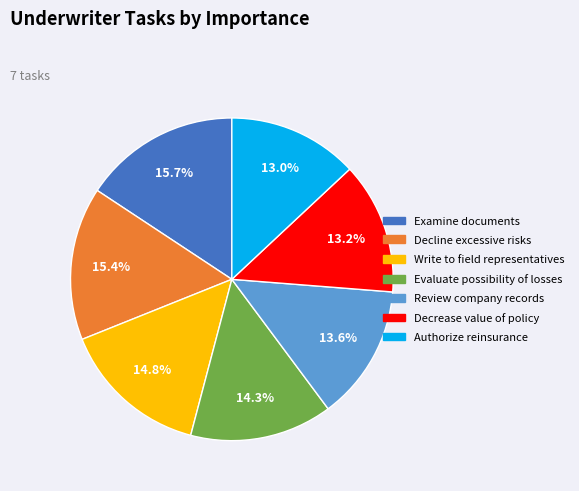

The Evaluate possibility of losses slice represents 14% of the pie. True or false?

True